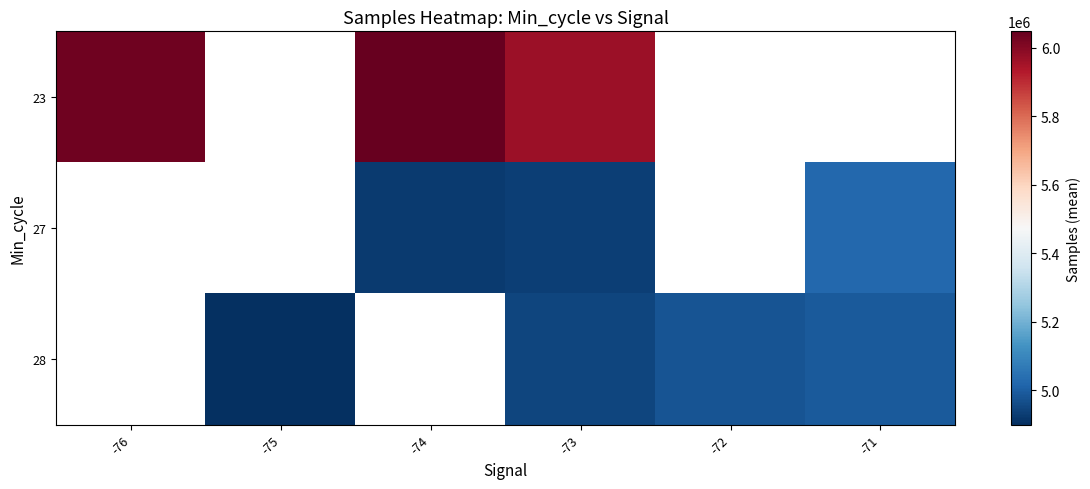

Is it true that 28 equals 4900348.5 at -75?

True